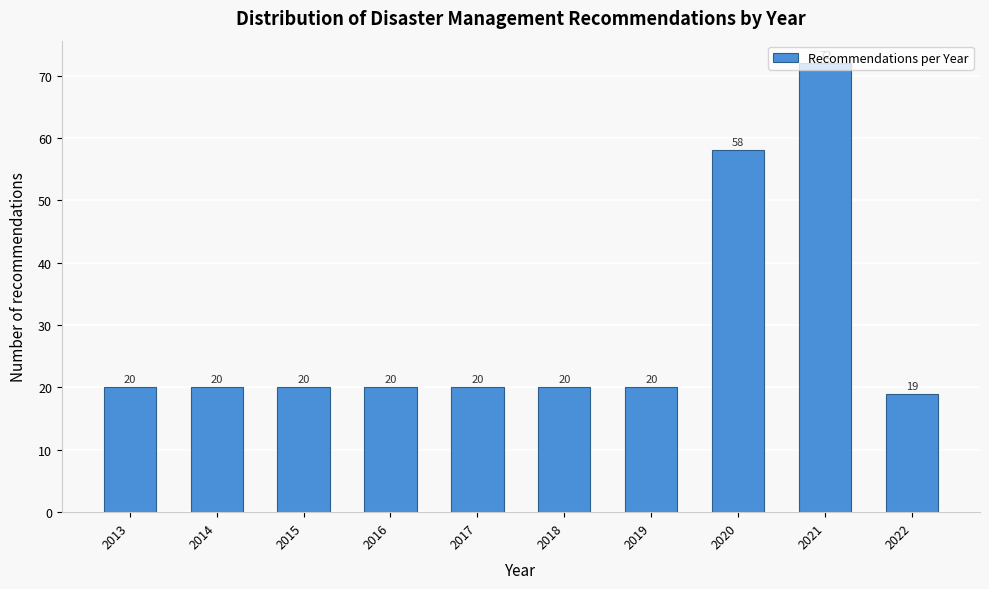

What is the average value?

29